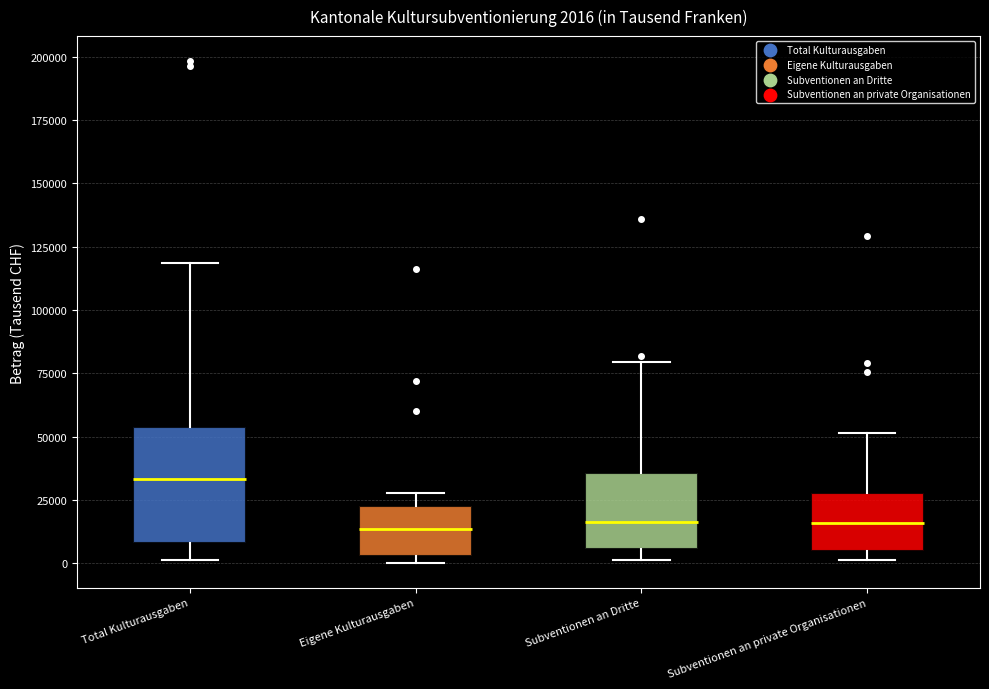

Comparing the boxes themselves (not the whiskers), which one is the tallest?

Total Kulturausgaben